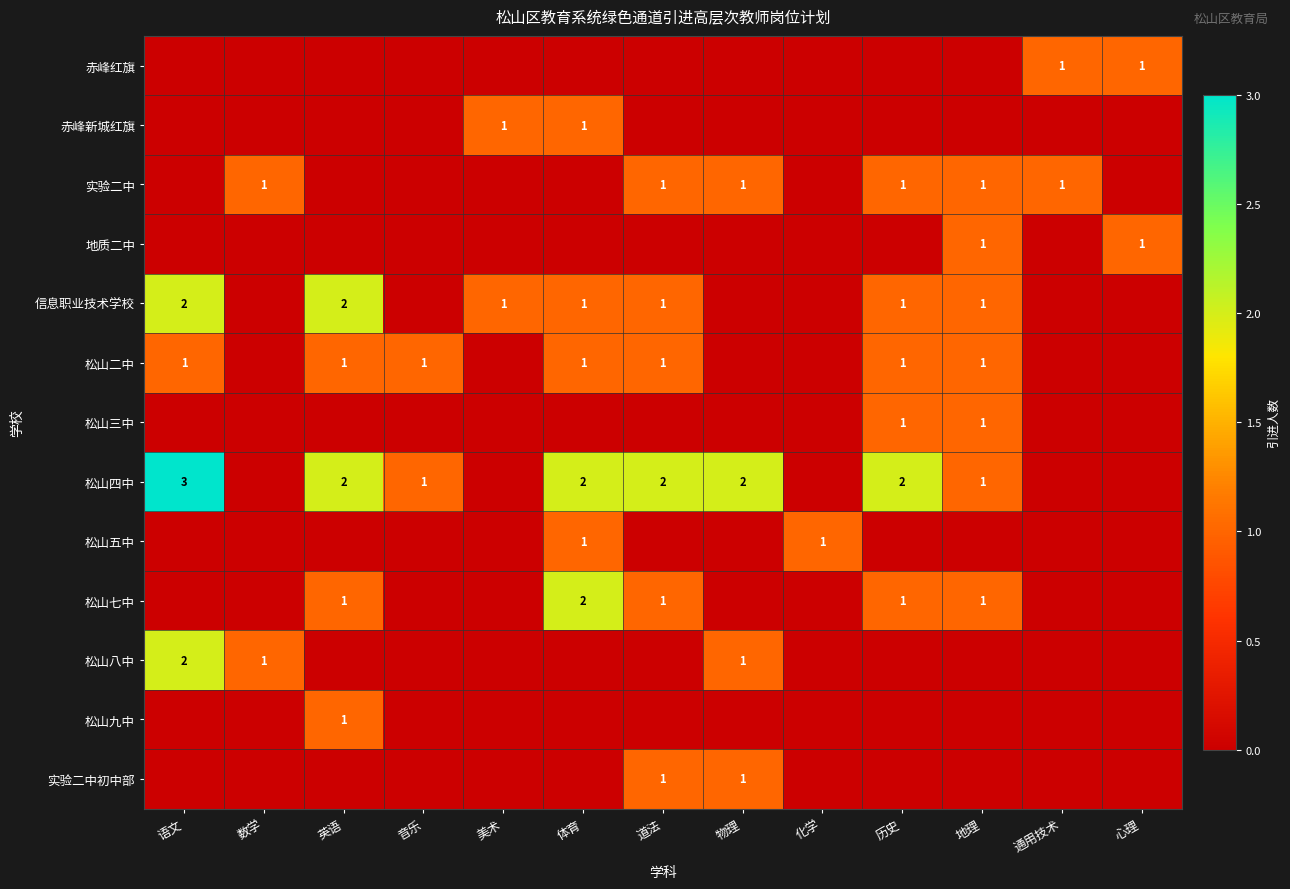

Which category has the highest value across all series?

语文